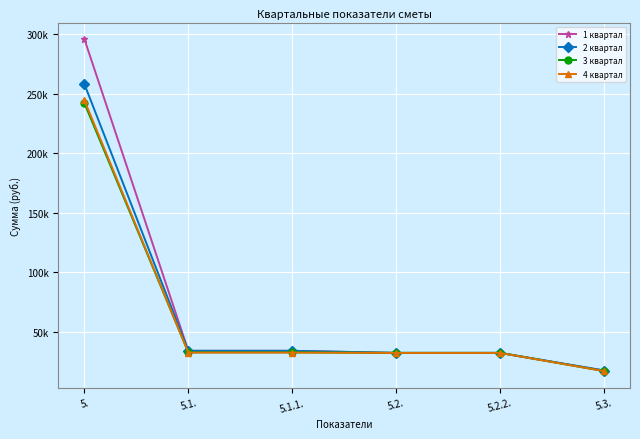

List the labels in order of 4 квартал value, smallest first.

5.3., 5.2., 5.2.2., 5.1., 5.1.1., 5.